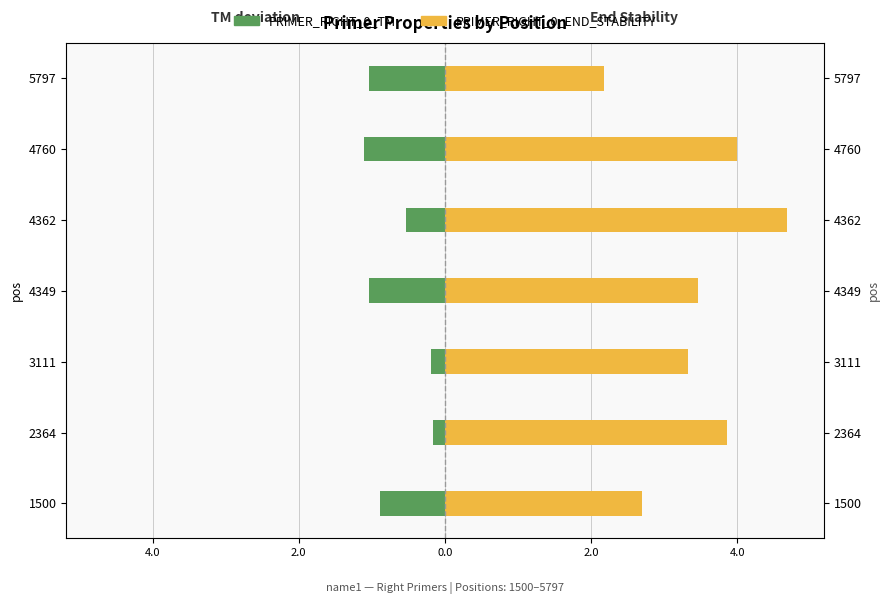

Reading left to right, what are all the values shown in this chart?

PRIMER_RIGHT_0_TM (deviation from 59°C): -0.9	-0.2	-0.2	-1.0	-0.5	-1.1	-1.0
PRIMER_RIGHT_0_END_STABILITY: 2.7	3.9	3.3	3.5	4.7	4.0	2.2